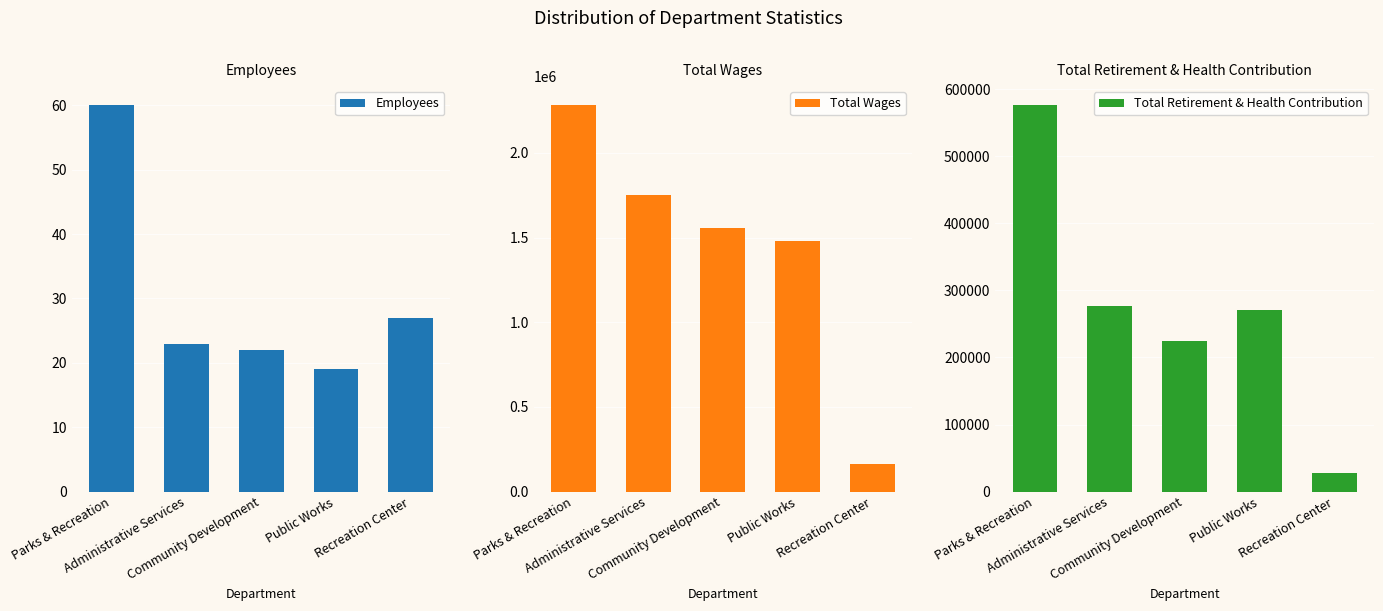

At Administrative Services, list the series in order from smallest to largest.

Employees, Total Retirement & Health Contribution, Total Wages